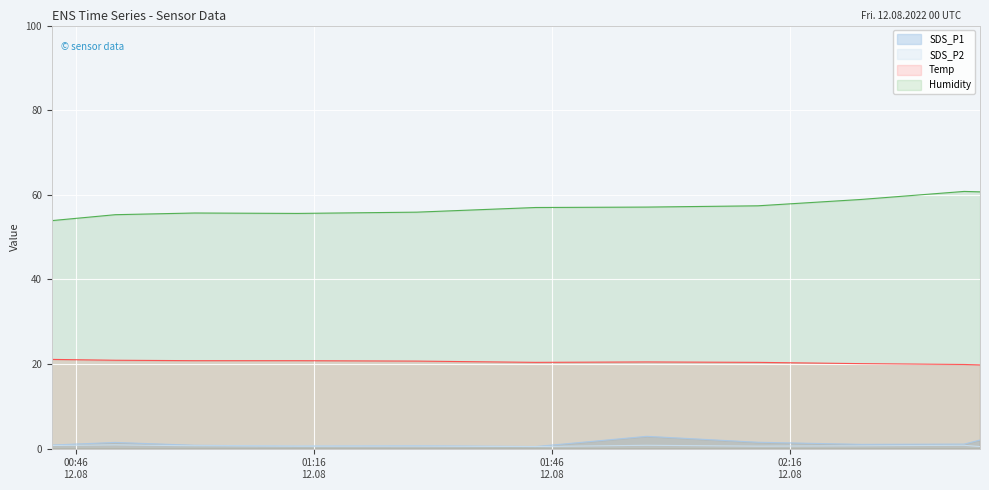

What is the difference between the SDS_P2 values at 2022/08/12 01:01 and 2022/08/12 00:43?

0.1